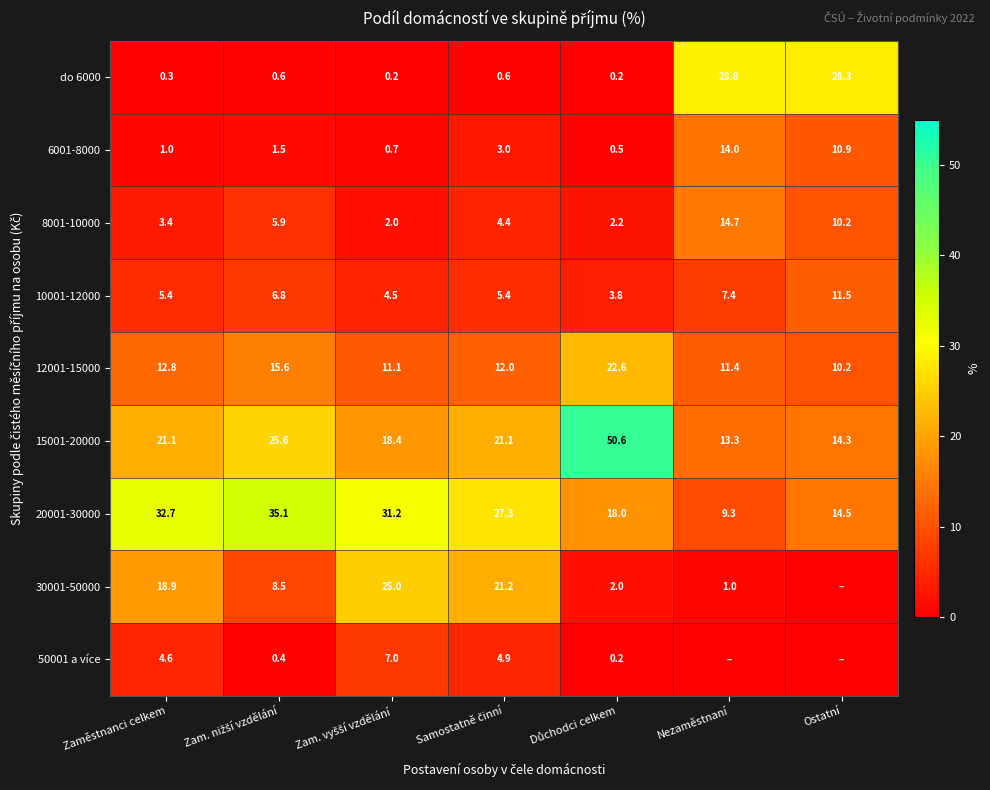

What is the lowest value of the 6001-8000 series?

0.5